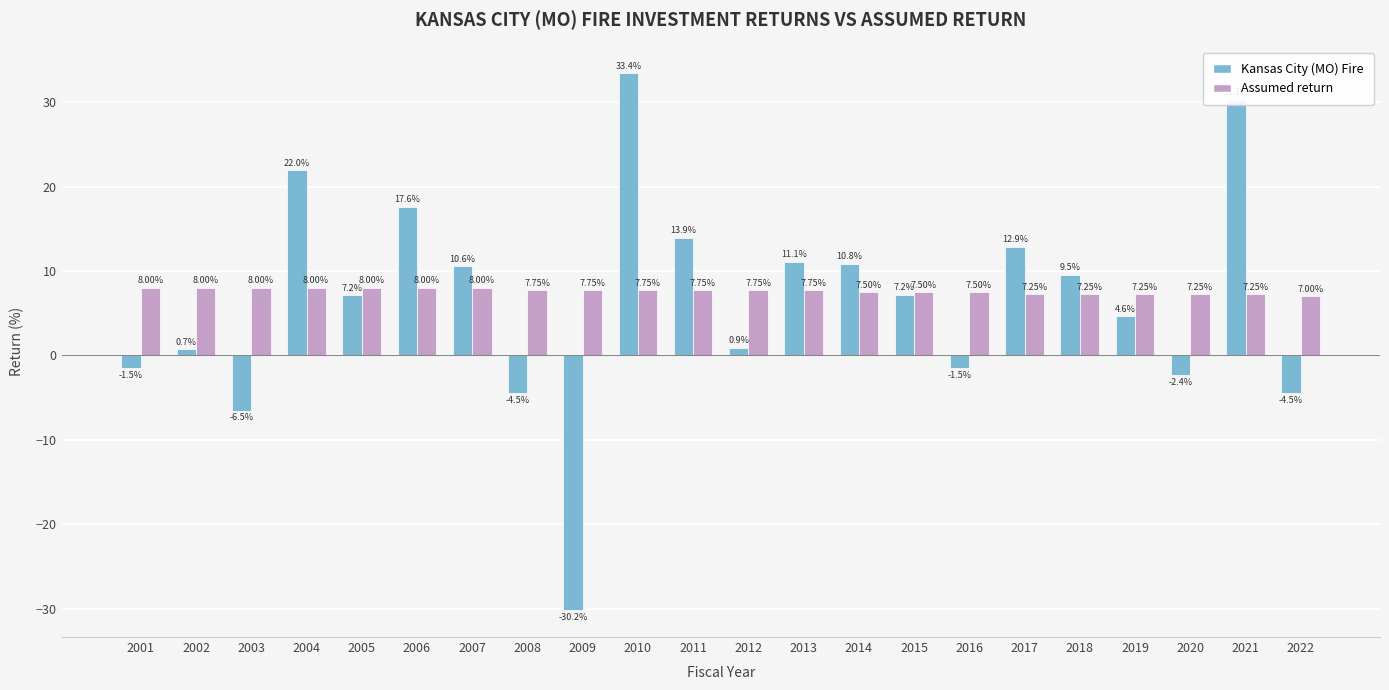

Which series has the largest range (max minus min)?

Kansas City (MO) Fire